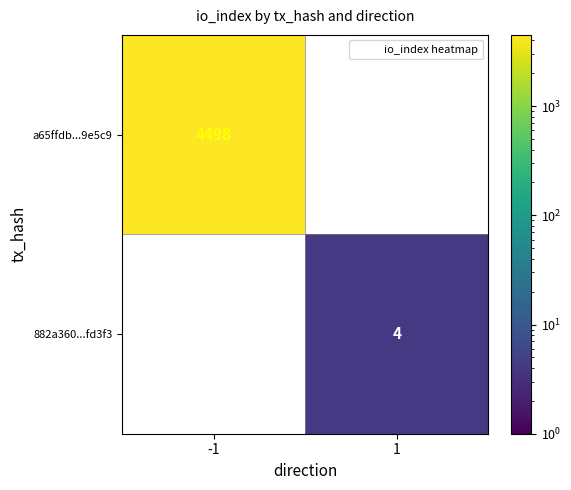

How many distinct data groups are displayed?

2